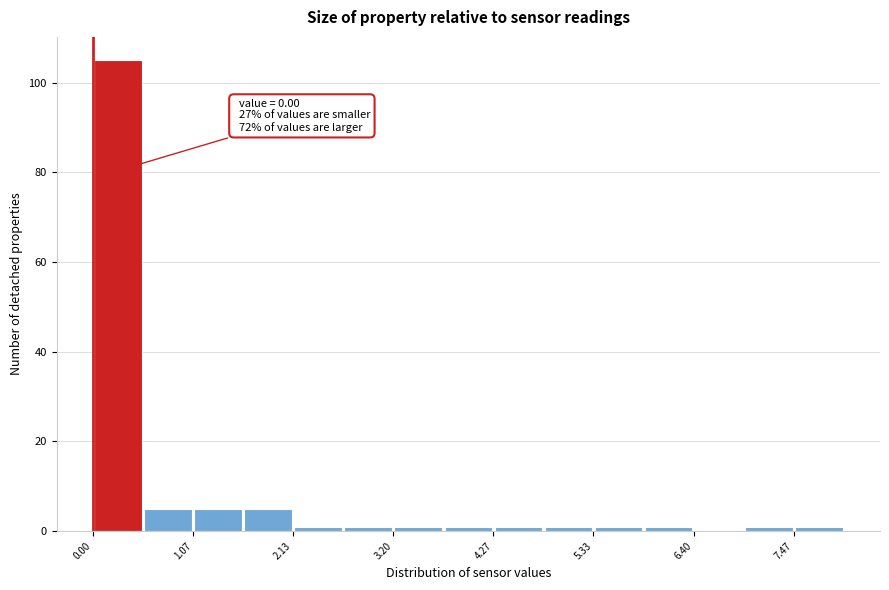

Read against the x-axis, roughly where is the centre of the tallest bar?

0.2